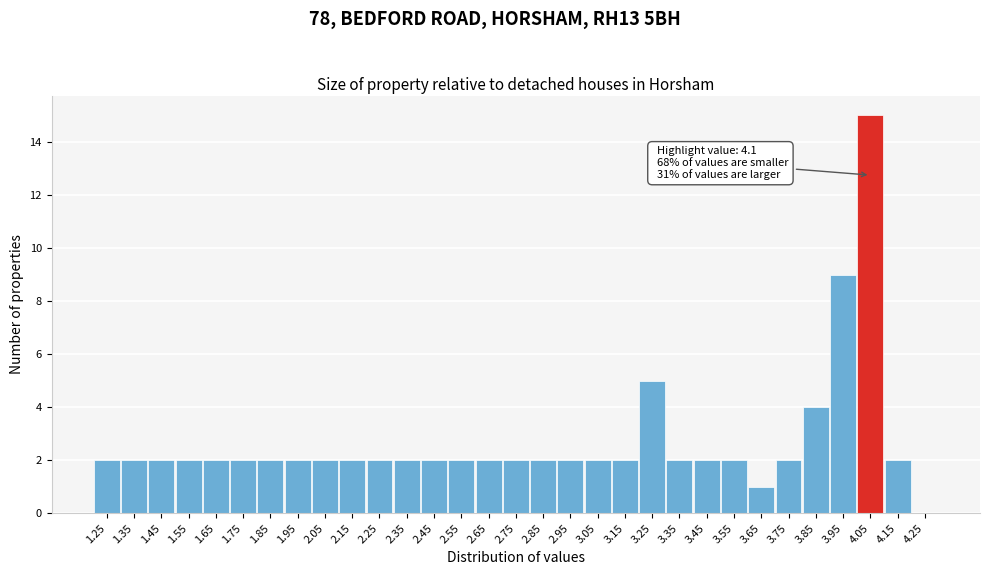

True or false: the data shows 15 at 4.05.

True